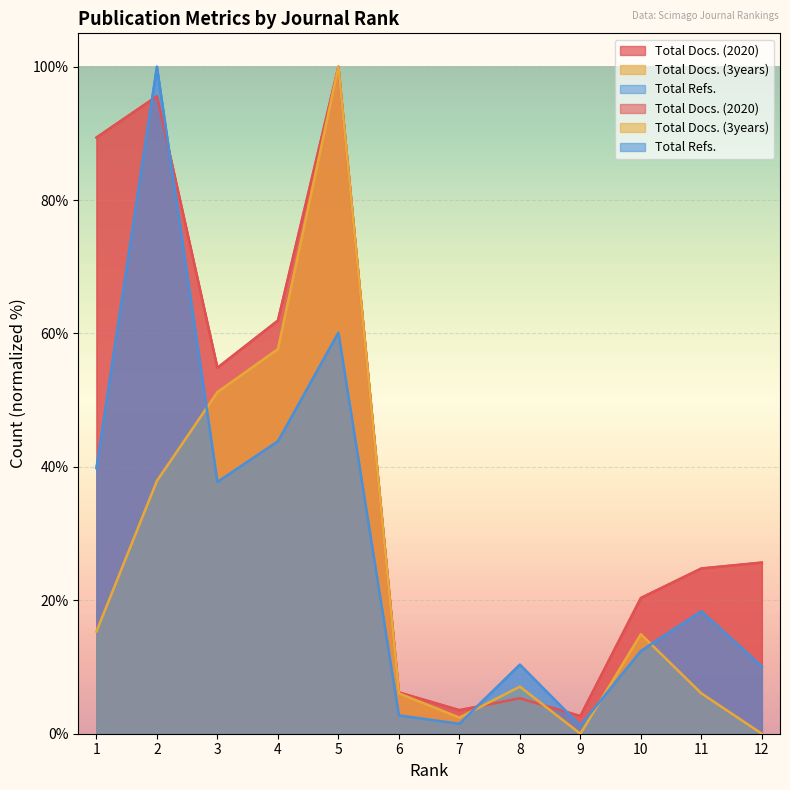

True or false: Total Docs. (3years) has a value of 0.0 at 12.

True